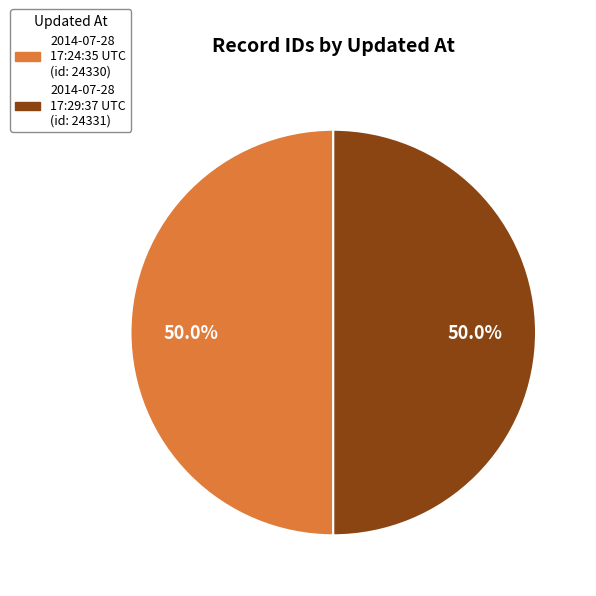

What is the ratio of the value at 2014-07-28 17:29:37 UTC to the value at 2014-07-28 17:24:35 UTC?

1.0